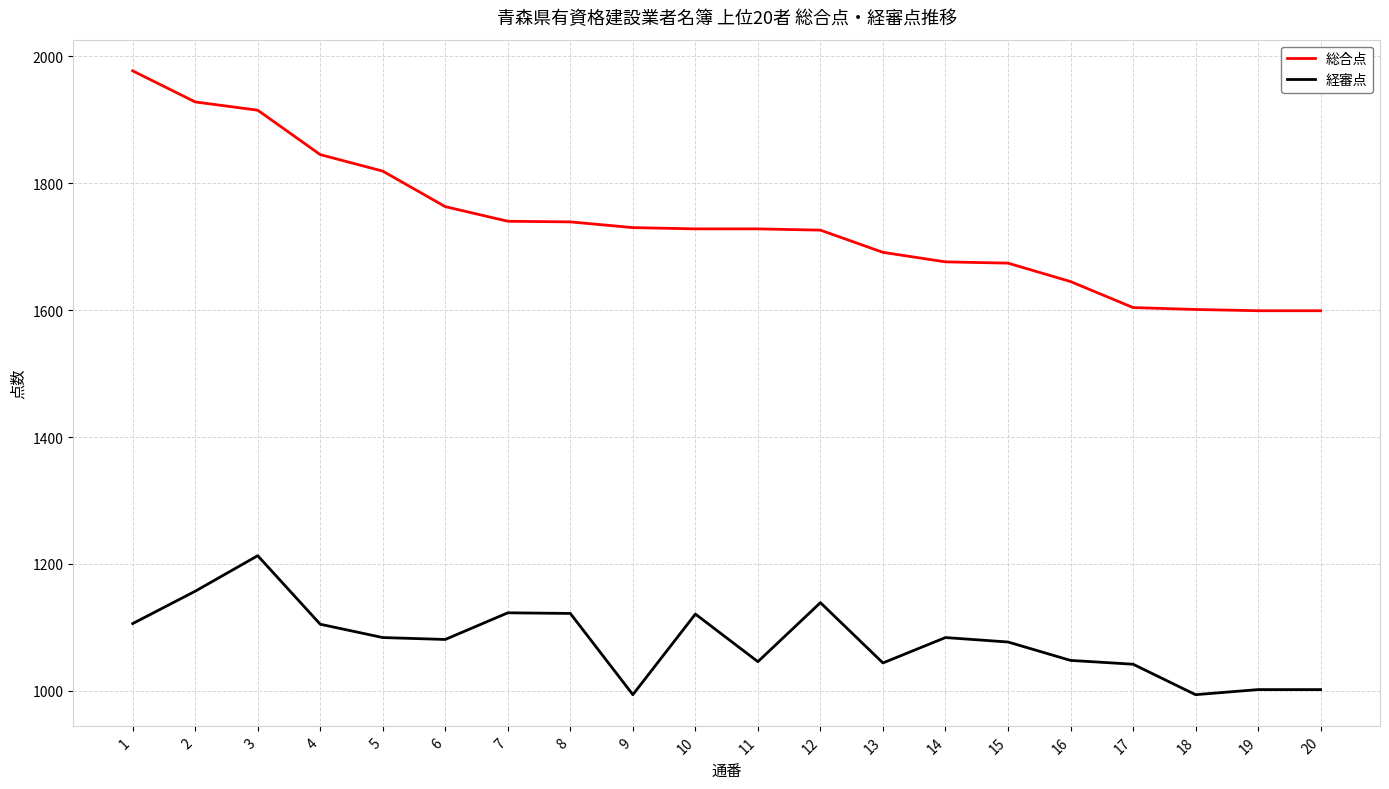

What is the difference between the 経審点 values at 3 and 14?

129